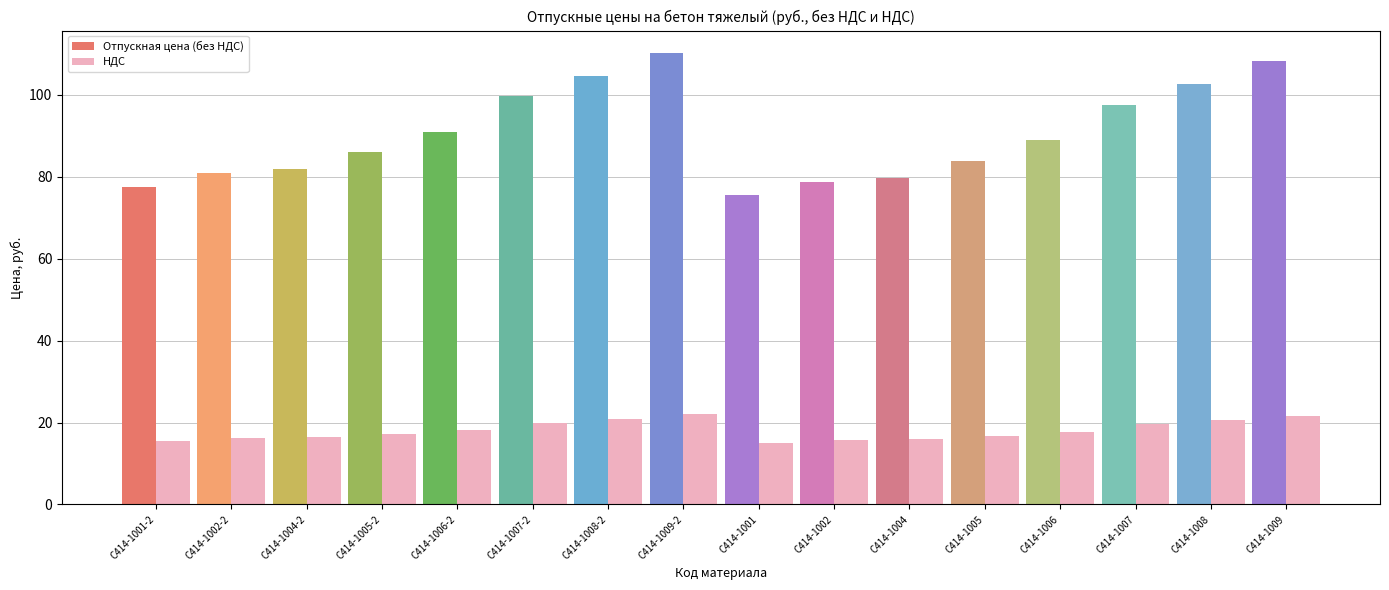

List the series in order of their peak value, highest first.

Отпускная цена (без НДС), НДС